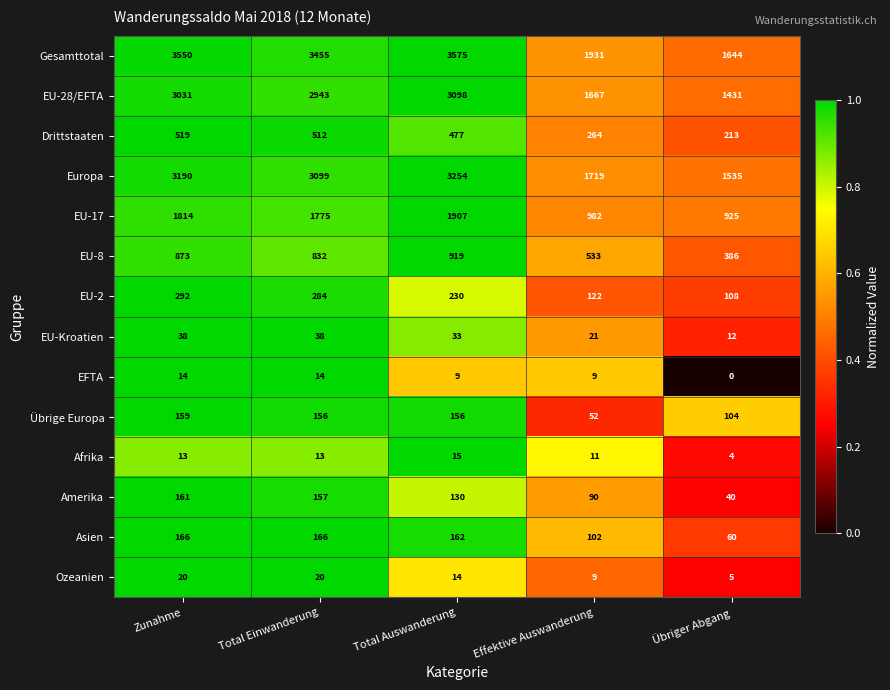

What is the greatest value displayed?

3575